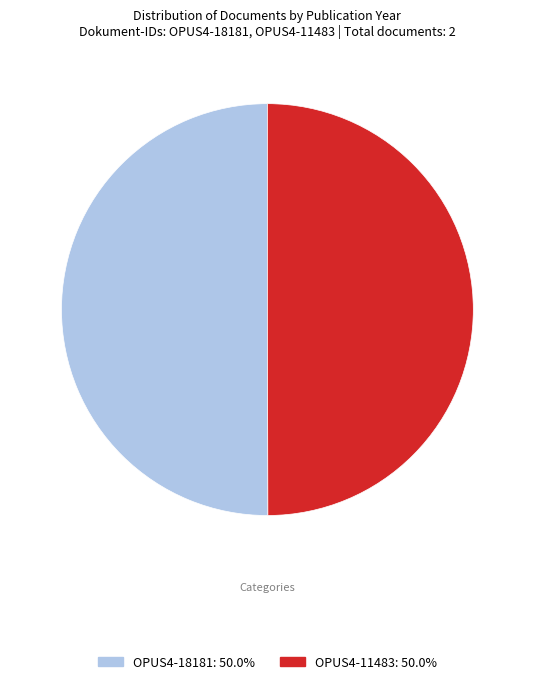

Combined, do OPUS4-11483 and OPUS4-18181 account for over 50%?

Yes